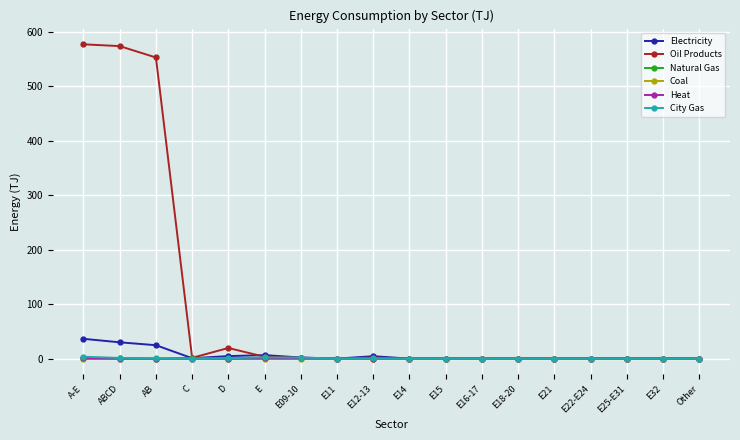

What is the highest value of the Natural Gas series?

1.4